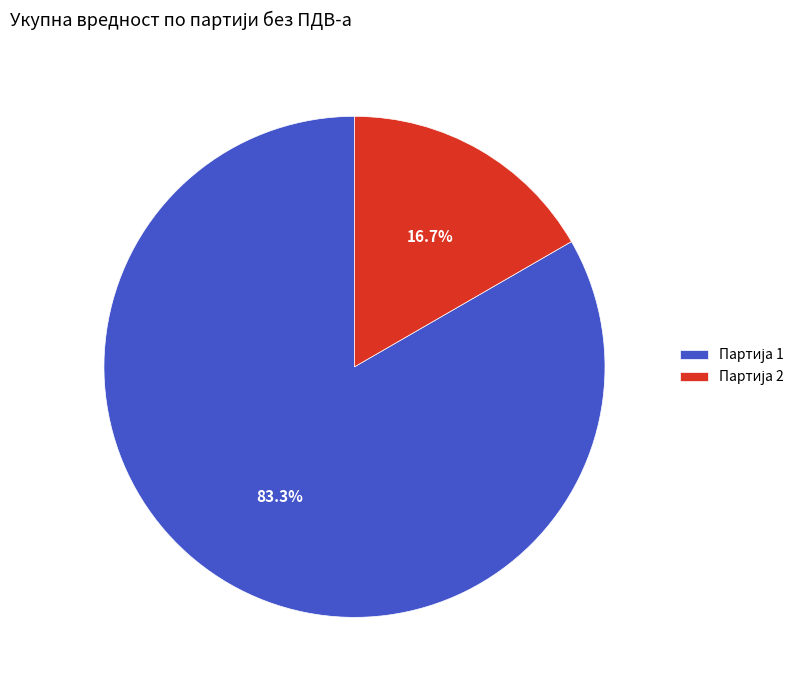

How many segments does this pie chart have?

2